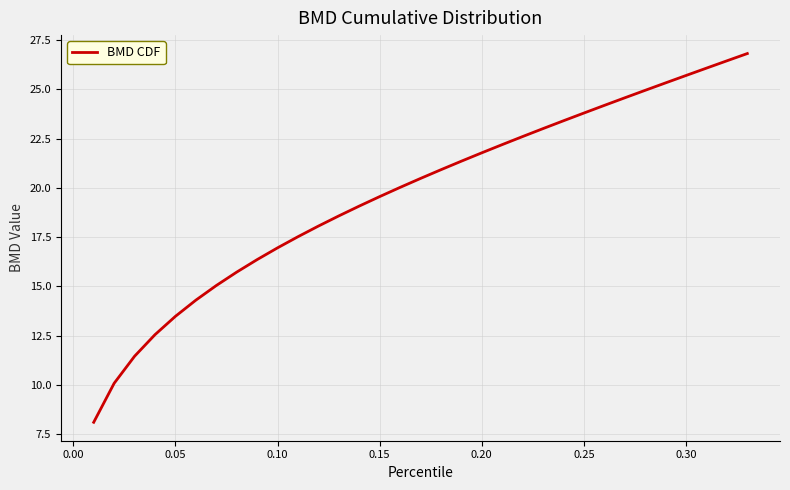

What is the greatest value displayed?

26.8